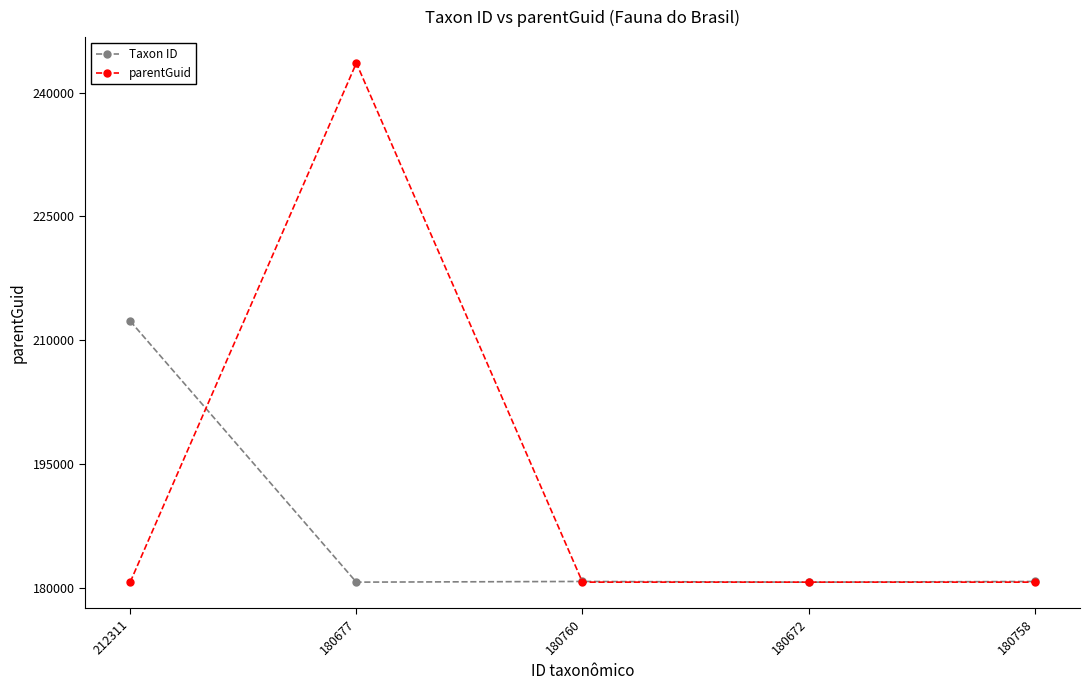

In Taxon ID, how many points are lower than both neighbors (excluding endpoints)?

2